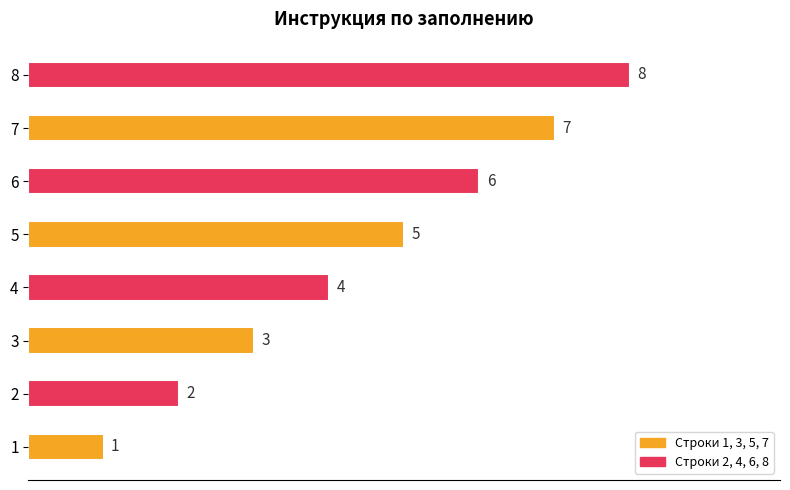

What is the maximum value shown in the chart?

8